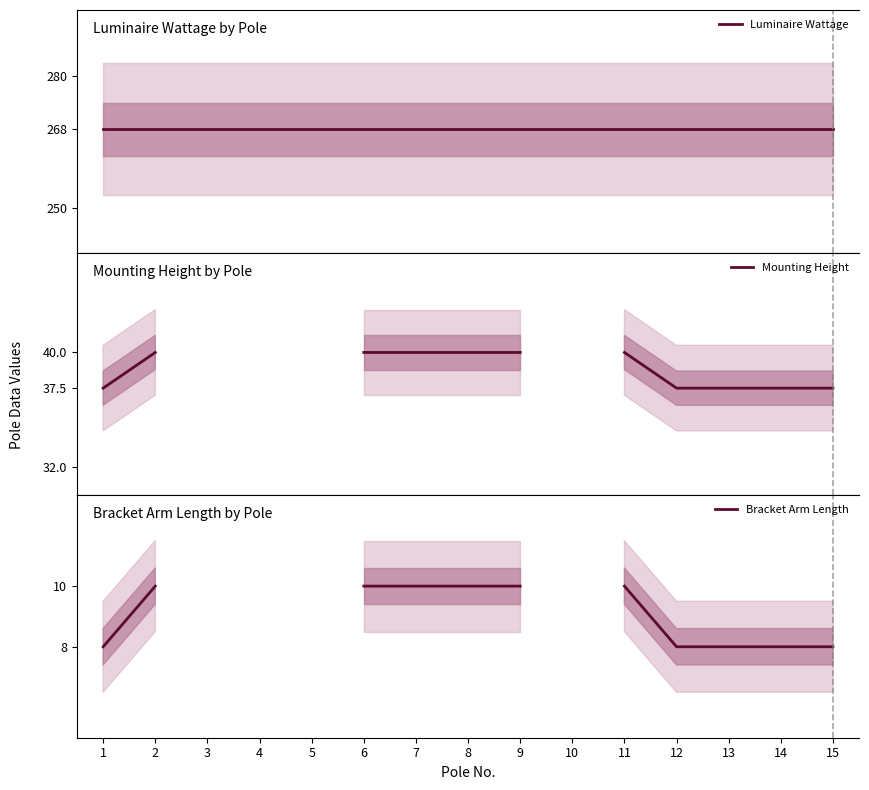

What is the greatest value displayed?

268.0